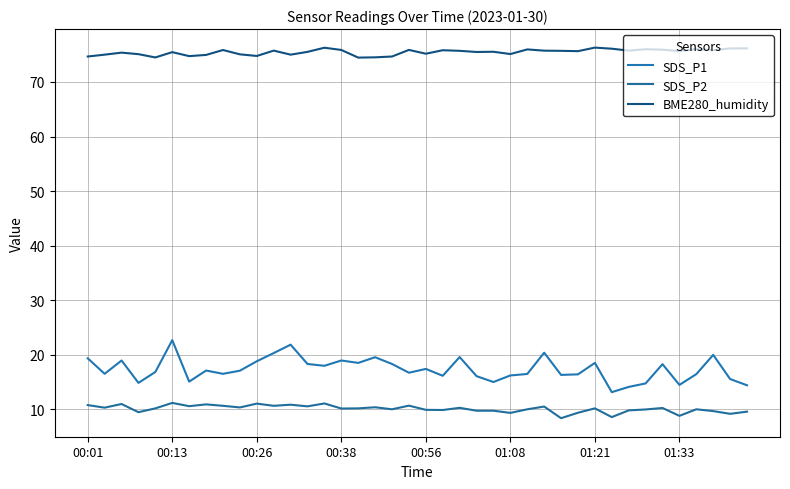

What is the difference between the second highest and minimum values in the SDS_P1 series?

8.7